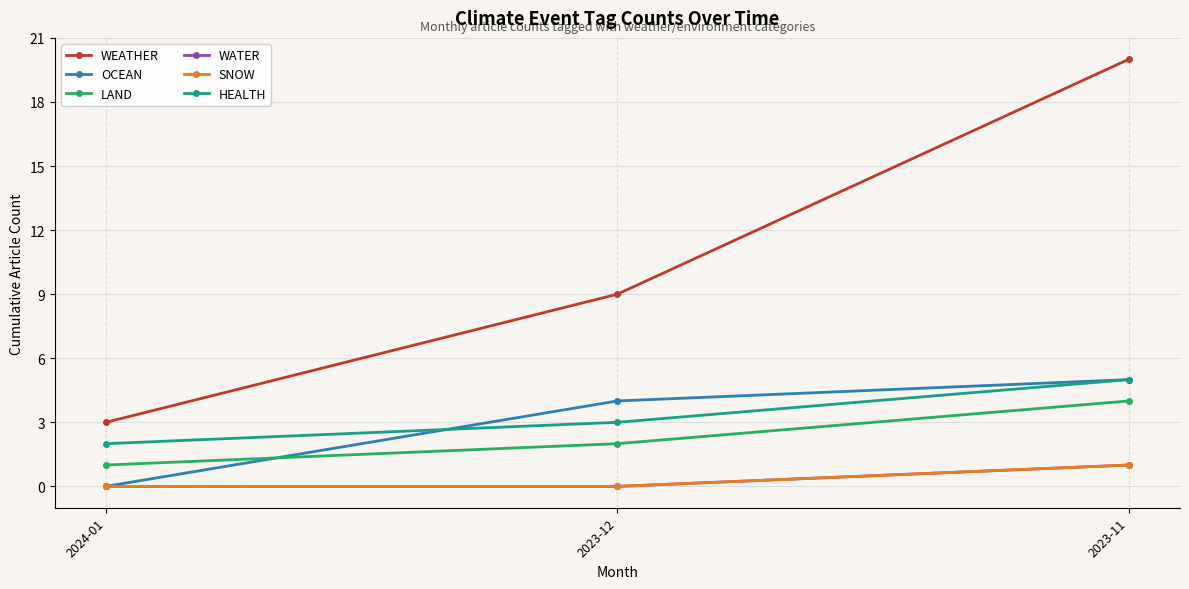

At which label does LAND reach its minimum?

2024-01